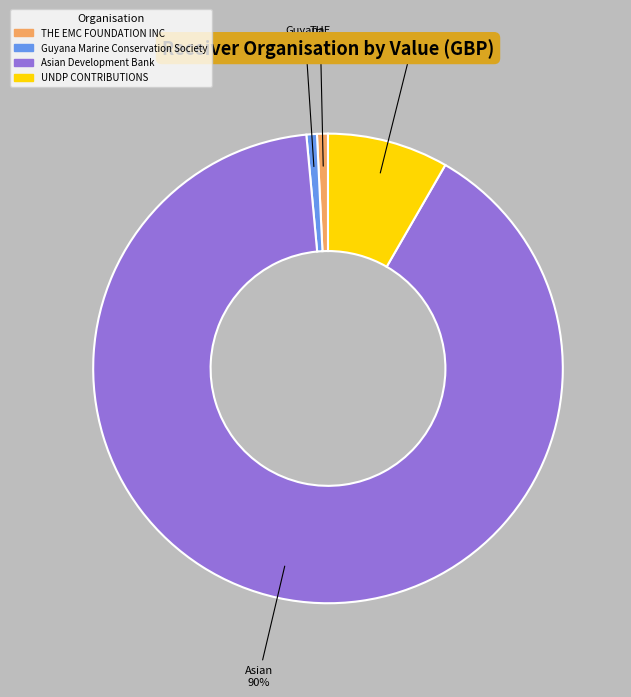

Between UNDP CONTRIBUTIONS and THE EMC FOUNDATION INC, which is larger?

UNDP CONTRIBUTIONS